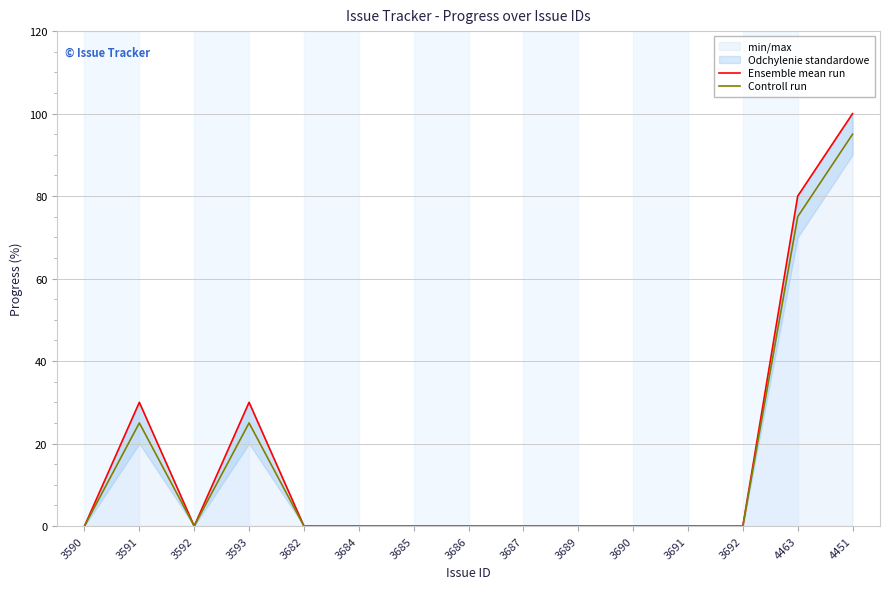

Is this an area chart (filled region under the line)?

No